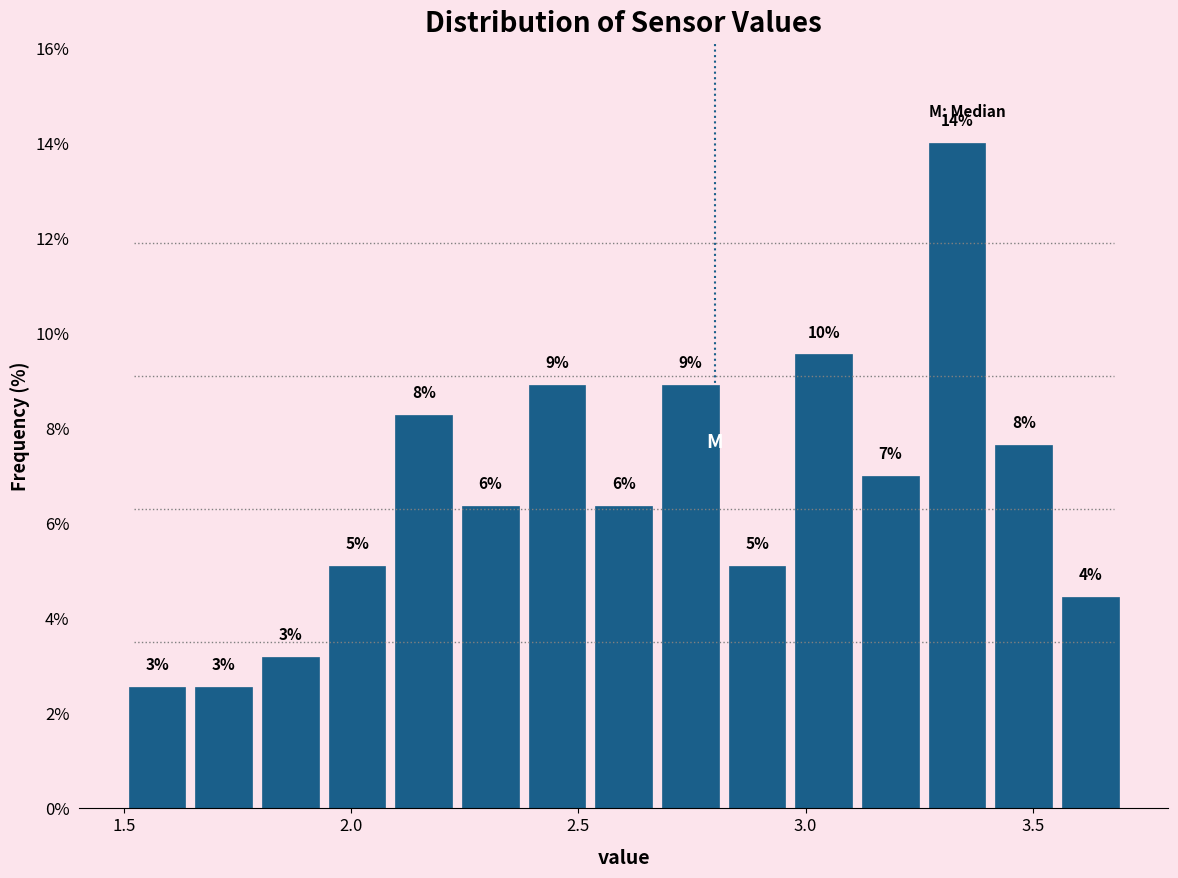

Around what value on the x-axis is the tallest bar? Give the approximate position of its centre, as read against the axis.

3.35